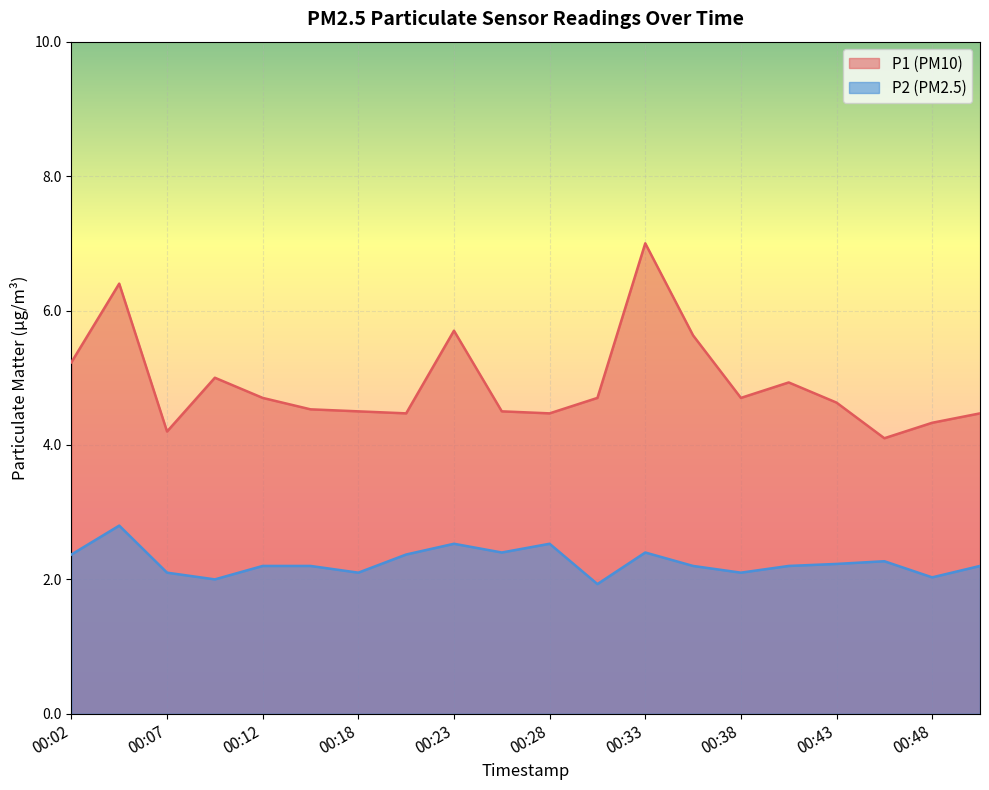

Which series has the widest spread of values?

P1 (PM10)